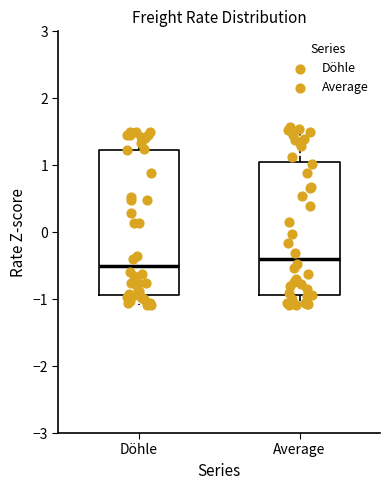

Which box's median line is the lowest?

Döhle